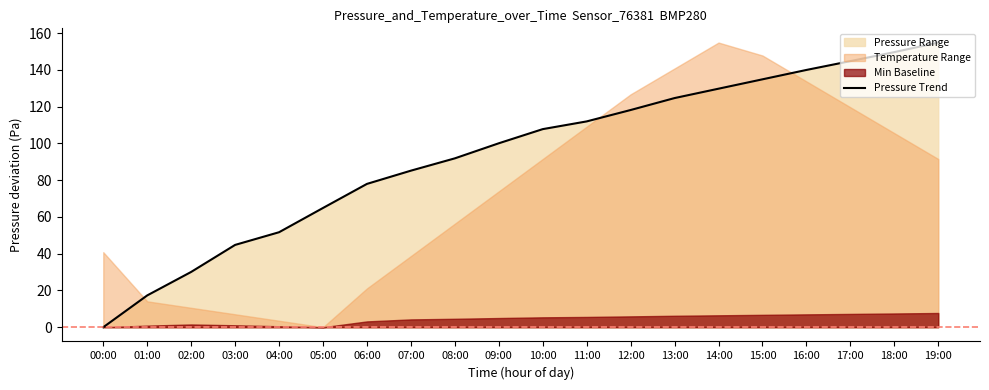

The chart shows a value of 196.9 at 17:00. True or false?

False